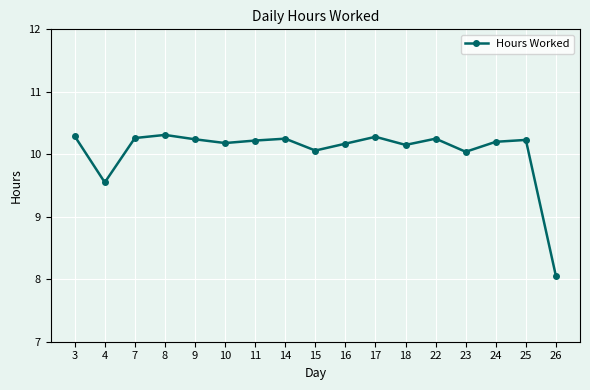

The chart shows a value of 5.5 at 3. True or false?

False